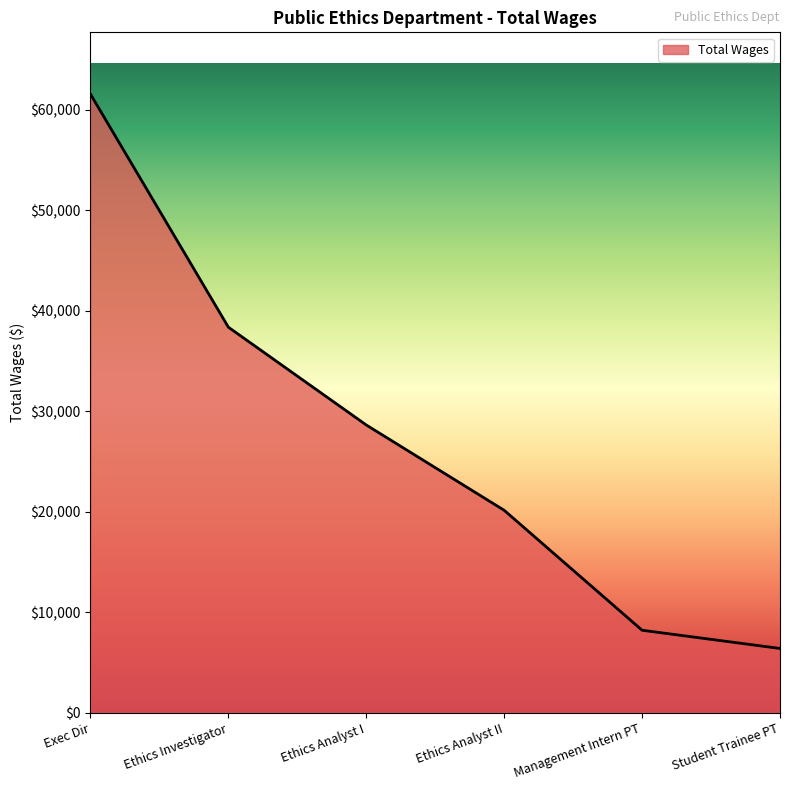

List the labels in order of value, smallest first.

Student Trainee PT, Management Intern PT, Ethics Analyst II, Ethics Analyst I, Ethics Investigator, Exec Dir